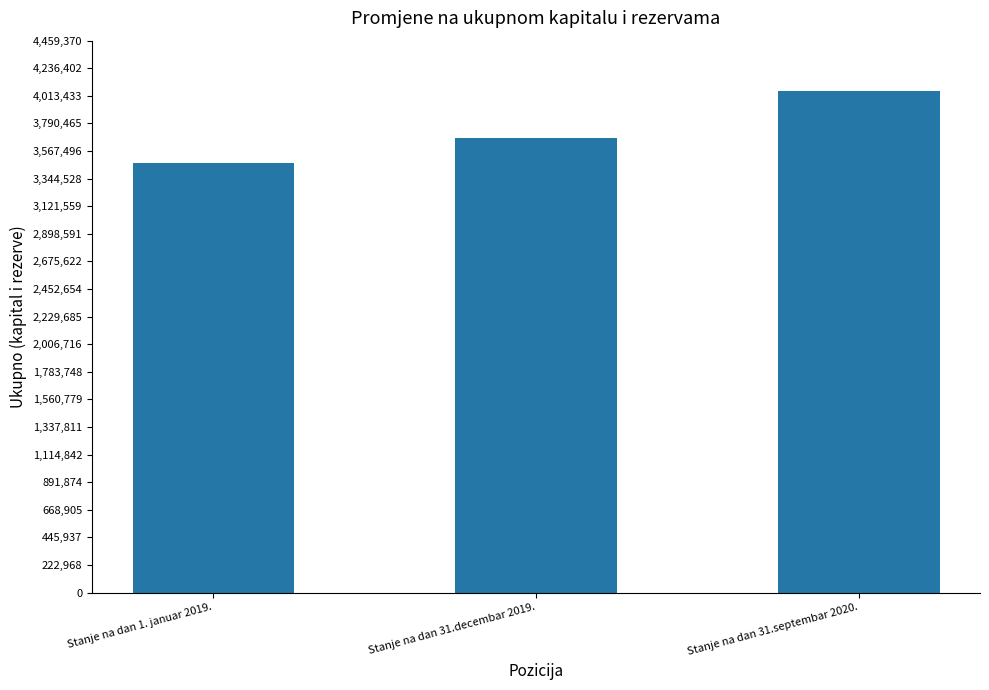

List the labels in order of value, largest first.

Stanje na dan 31.septembar 2020., Stanje na dan 31.decembar 2019., Stanje na dan 1. januar 2019.